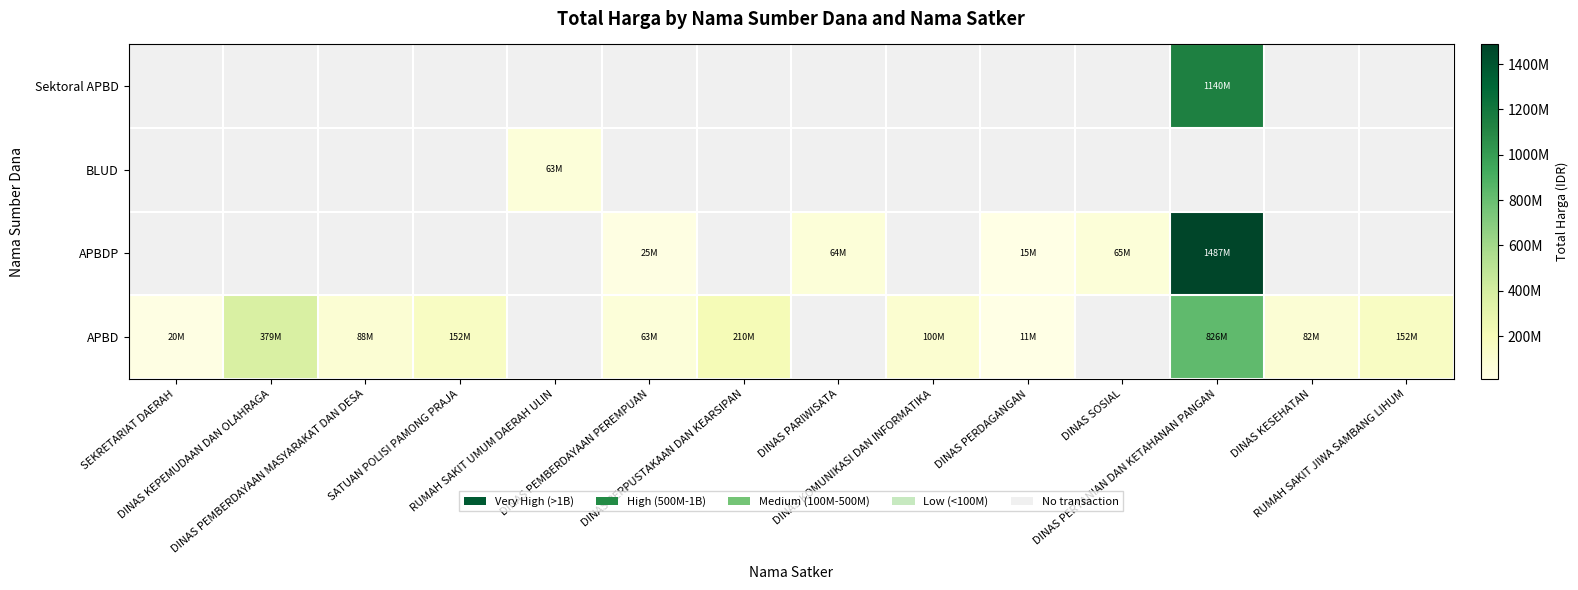

The APBDP series shows 463882761.5 at DINAS PERTANIAN DAN KETAHANAN PANGAN. True or false?

False